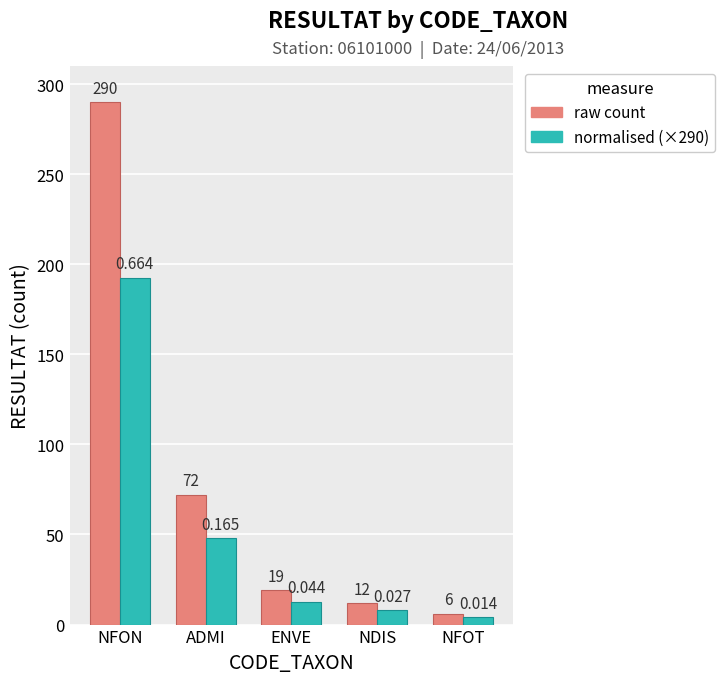

Which series changed the most between NFON and NFOT?

raw count